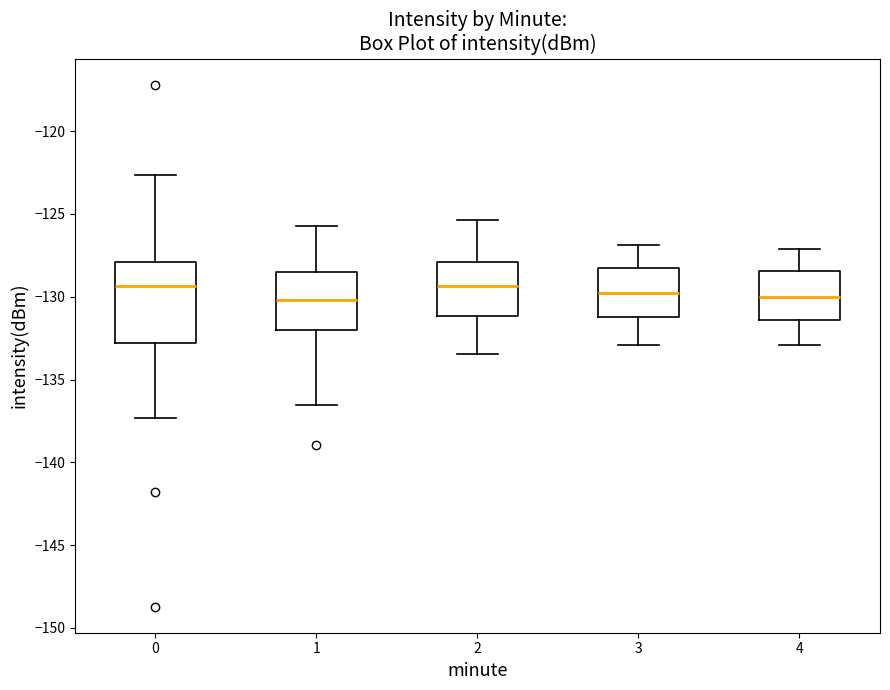

Which box is the tallest, from its lower edge to its upper edge?

0